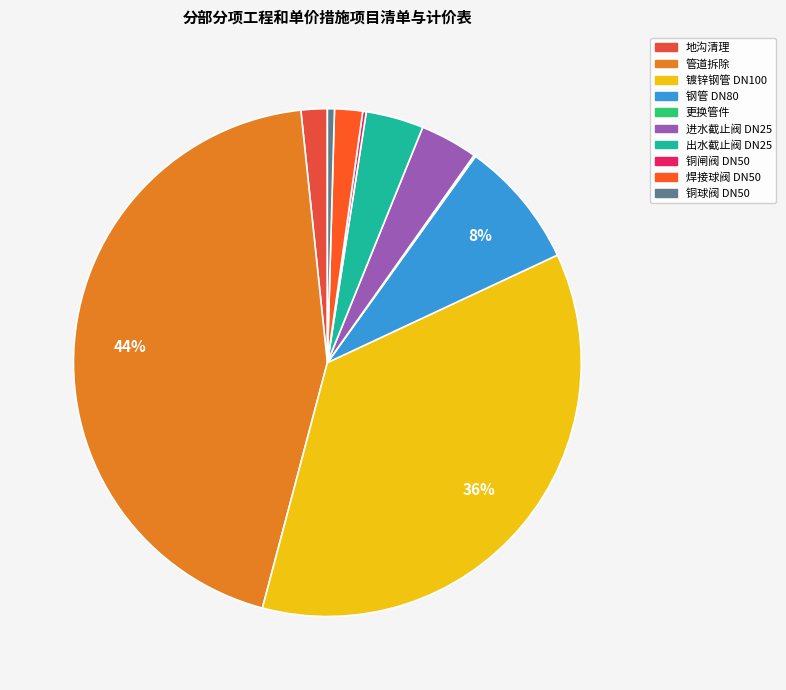

True or false: 焊接球阀 DN50 accounts for 2% of the total.

True